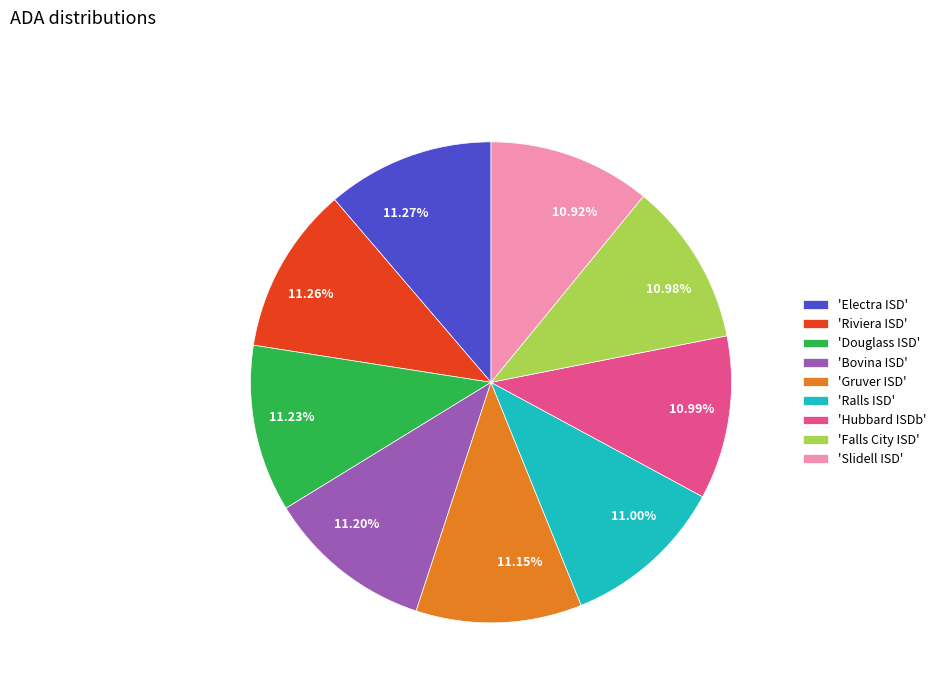

Is there a majority slice in this chart?

No